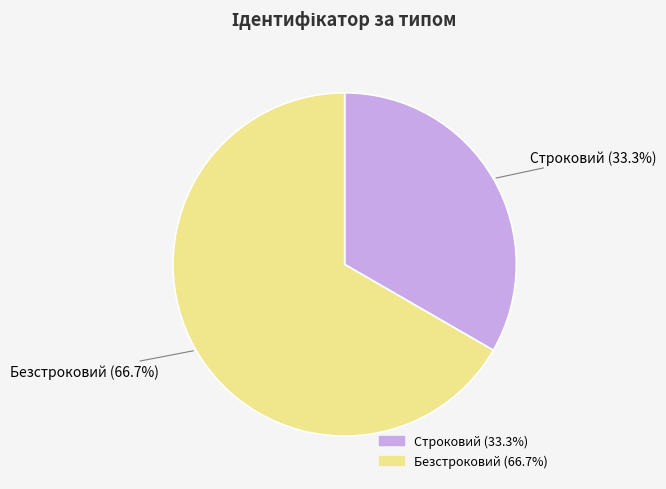

Which slice is the largest?

Безстроковий